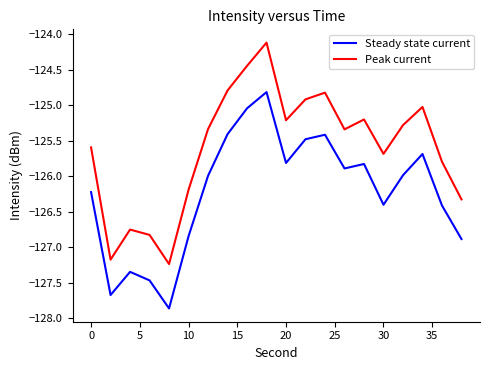

Which series has the widest spread of values?

Peak current